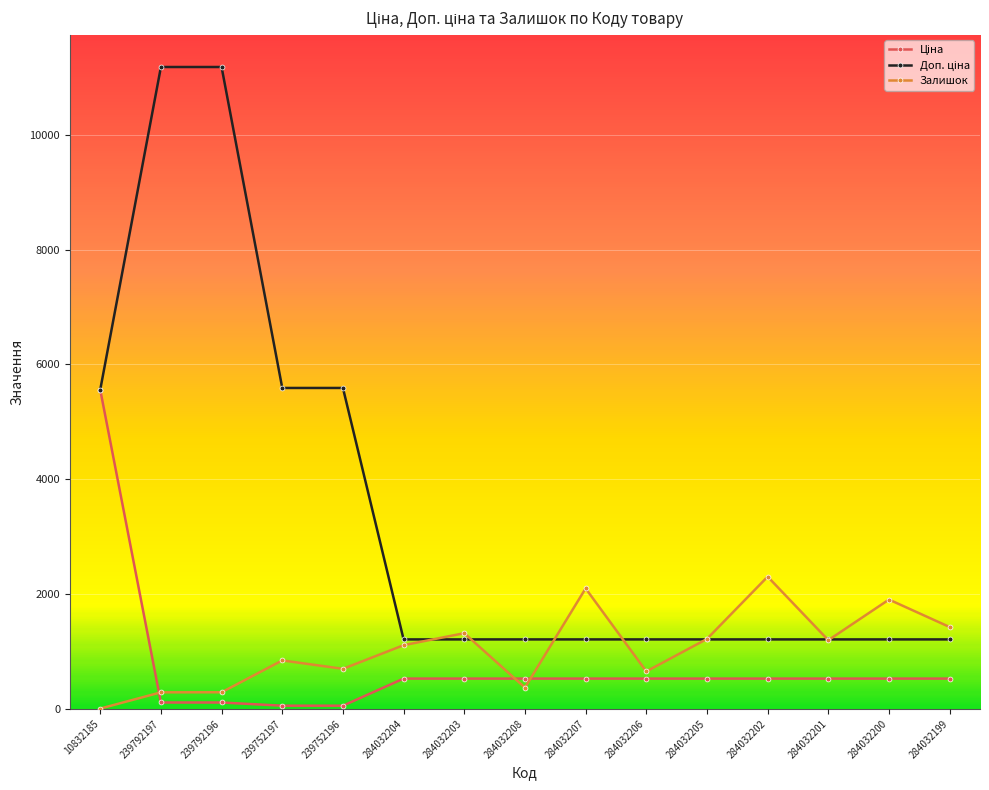

What is the greatest value displayed?

11182.0